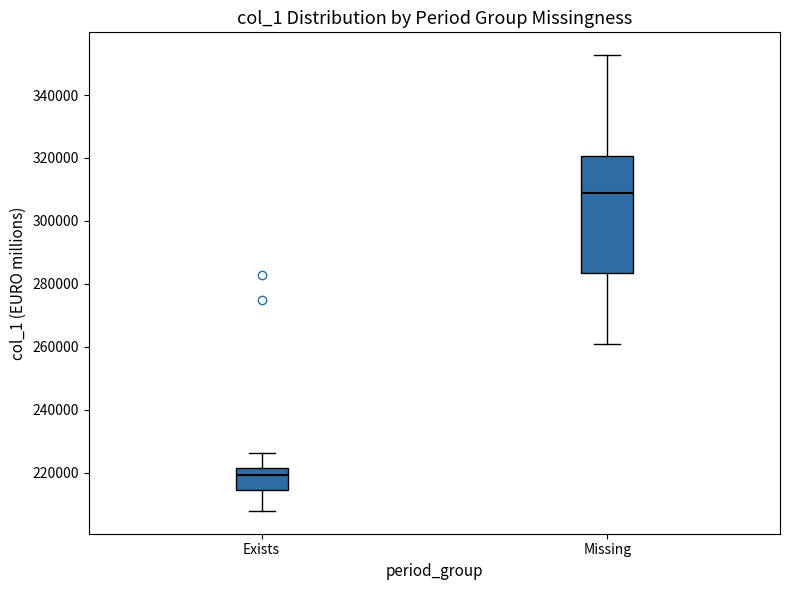

Which box's median line is the highest?

Missing